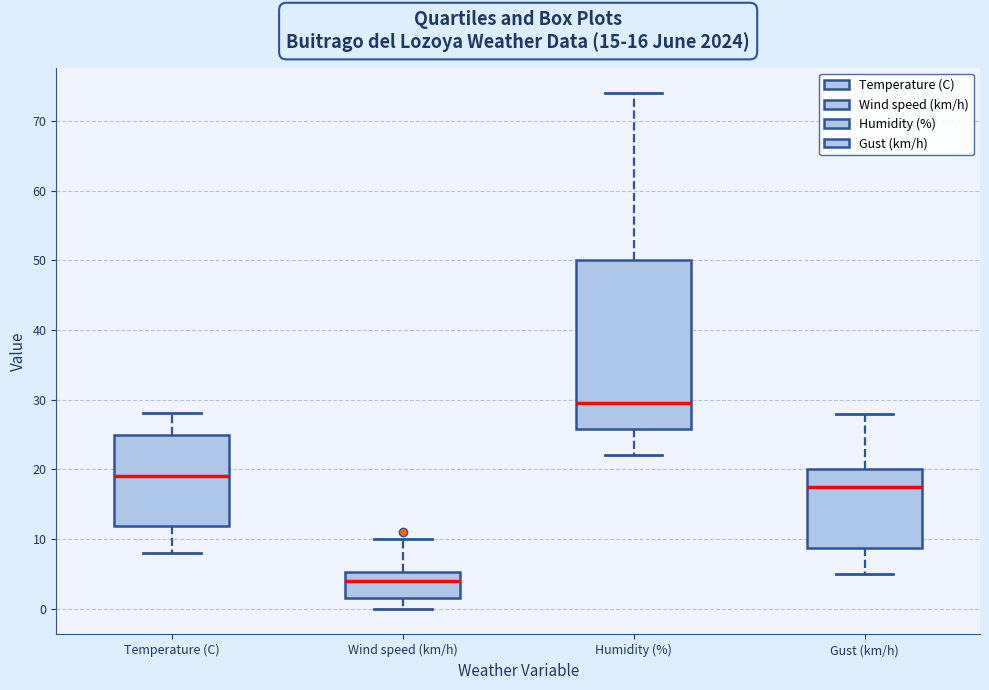

Which box has the lowest median line?

Wind speed (km/h)